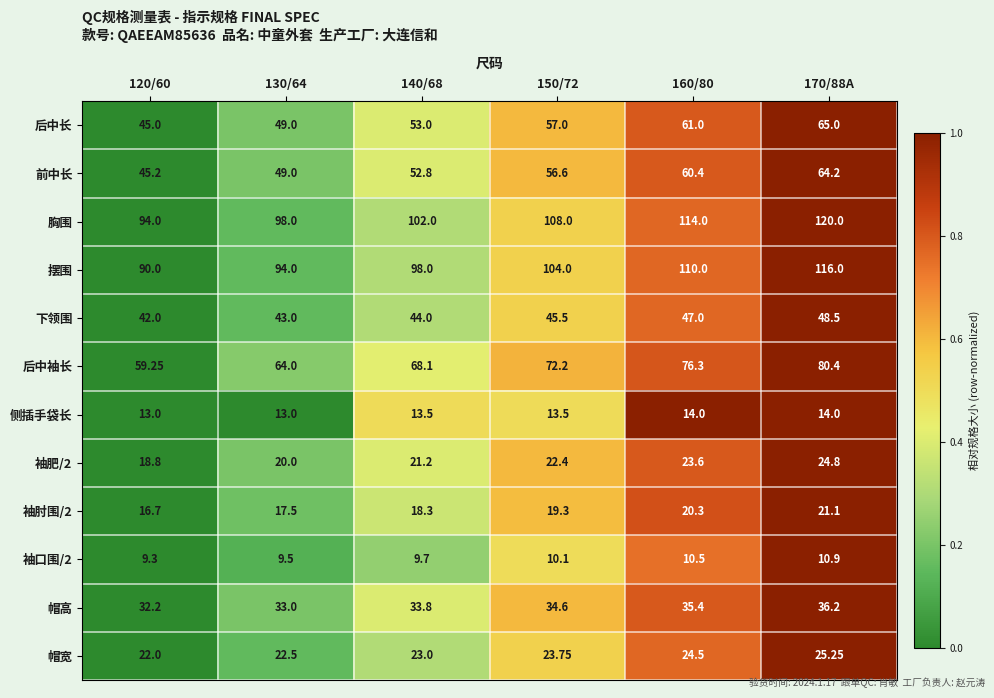

Which series has the largest total across all categories?

胸围